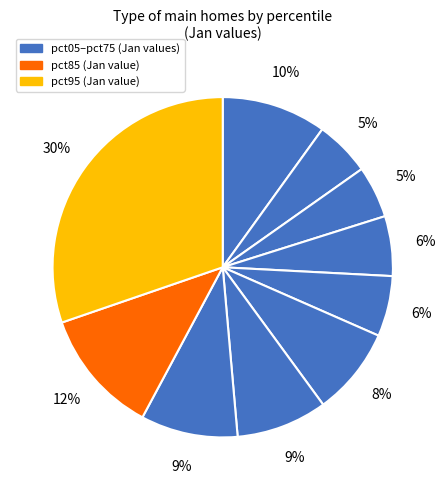

How many segments does this pie chart have?

10